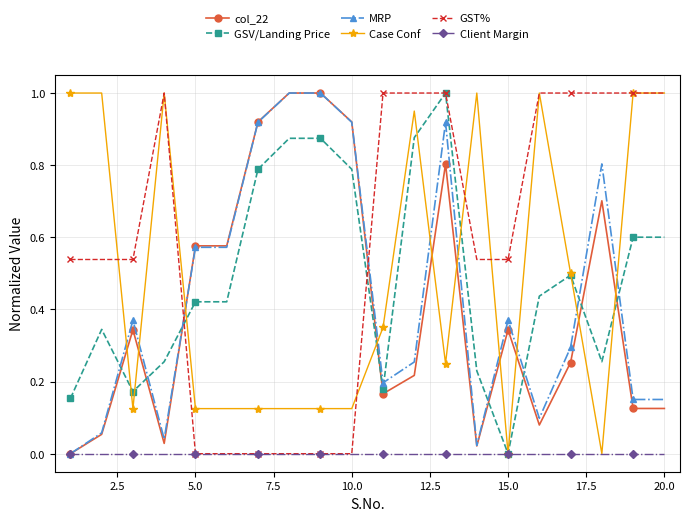

How many intersections are there between GSV/Landing Price and MRP?

8